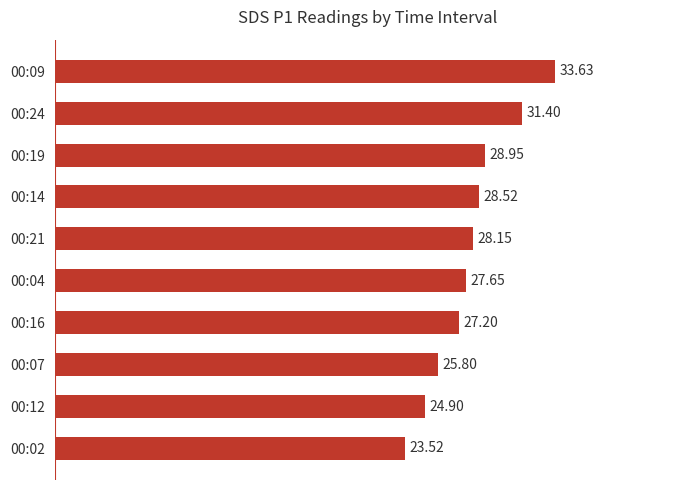

What is the sum of all values?

279.7